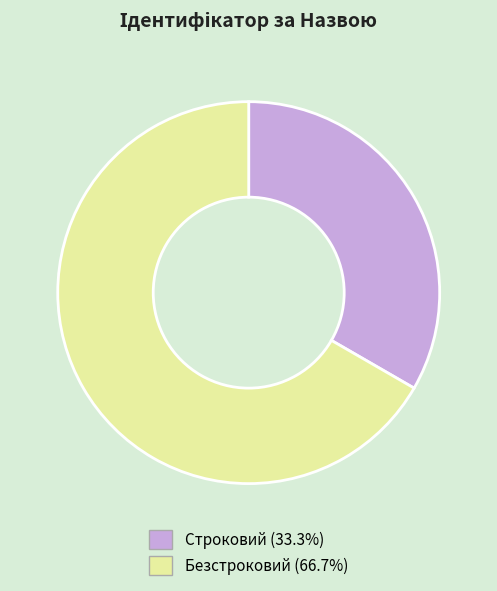

How many slices are in this pie chart?

2